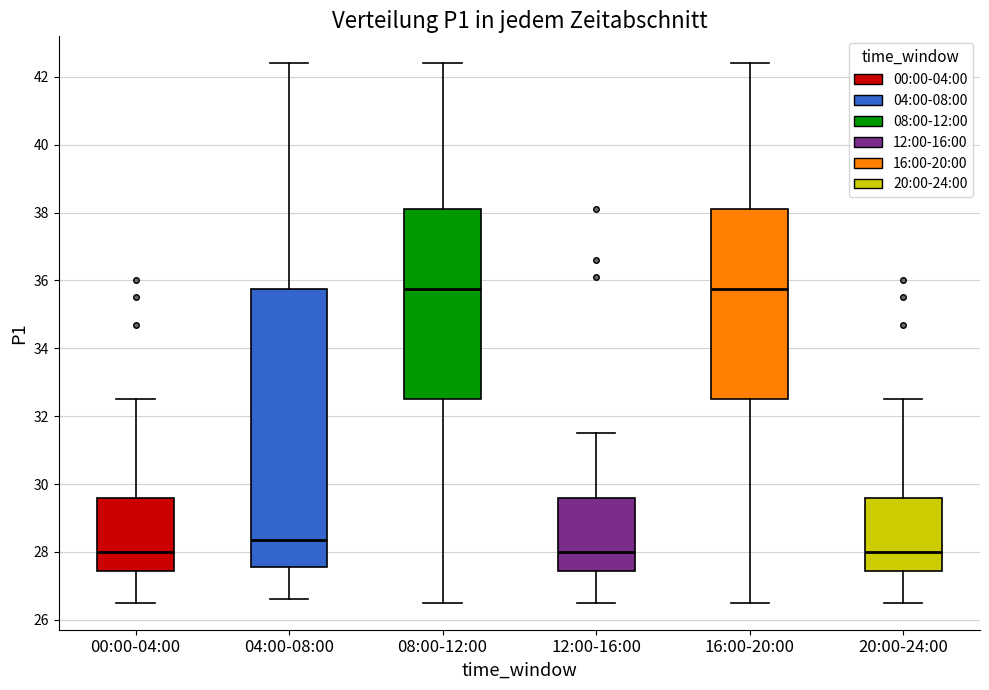

Comparing the boxes themselves (not the whiskers), which one is the tallest?

04:00-08:00